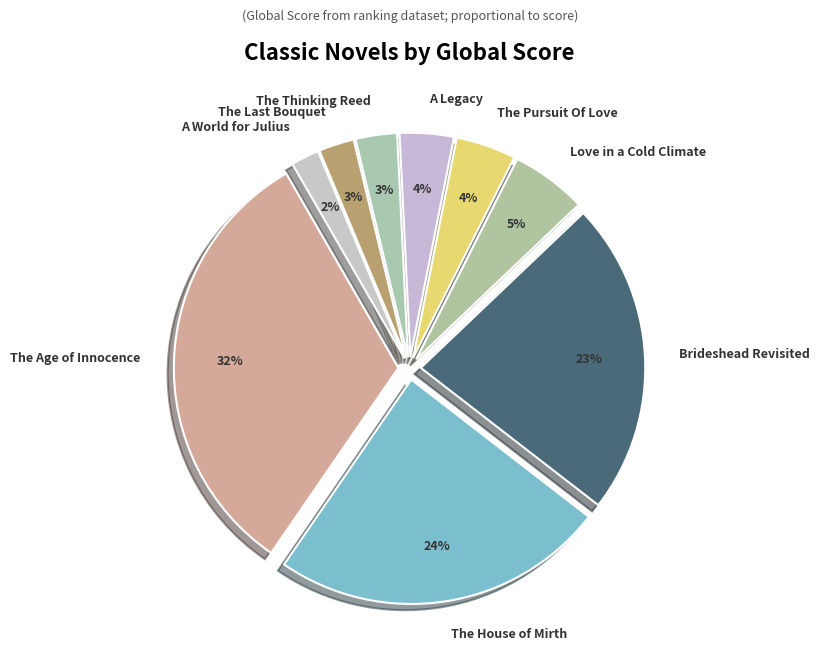

To the nearest percent, what is the combined percentage of The House of Mirth and The Thinking Reed?

27%